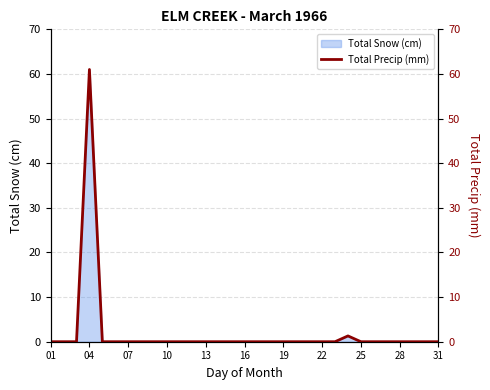

What is the sum of all values?

62.3